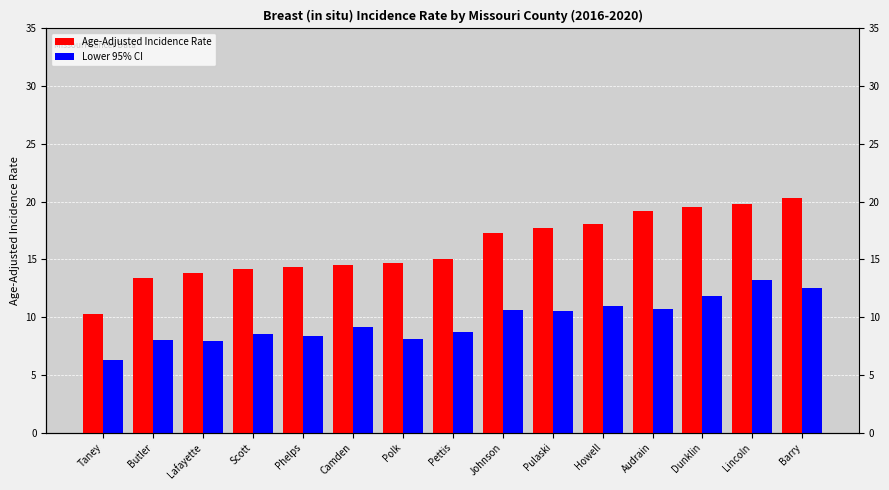

What is the difference between the highest and lowest values at Johnson?

6.7